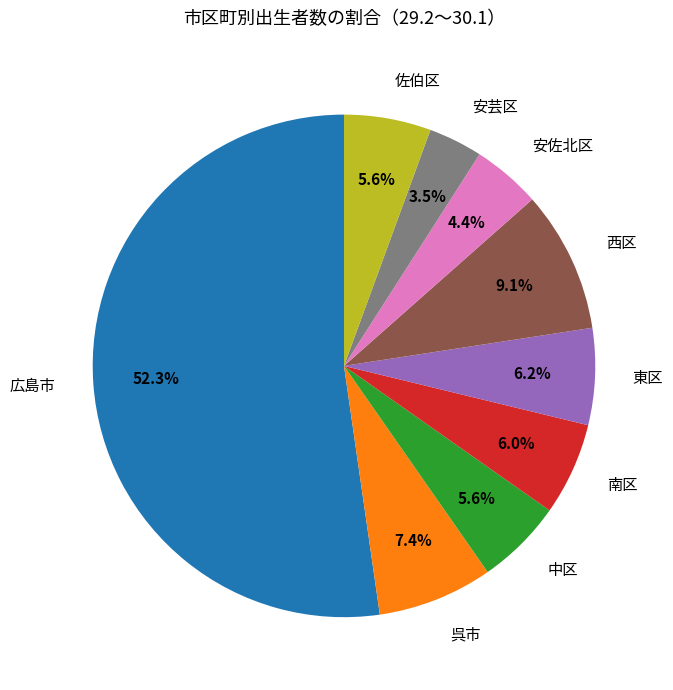

Which slice represents more than half of the pie?

広島市